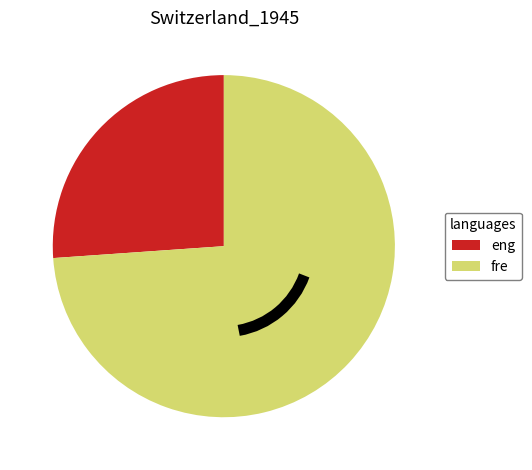

What is the largest slice in the pie chart?

fre